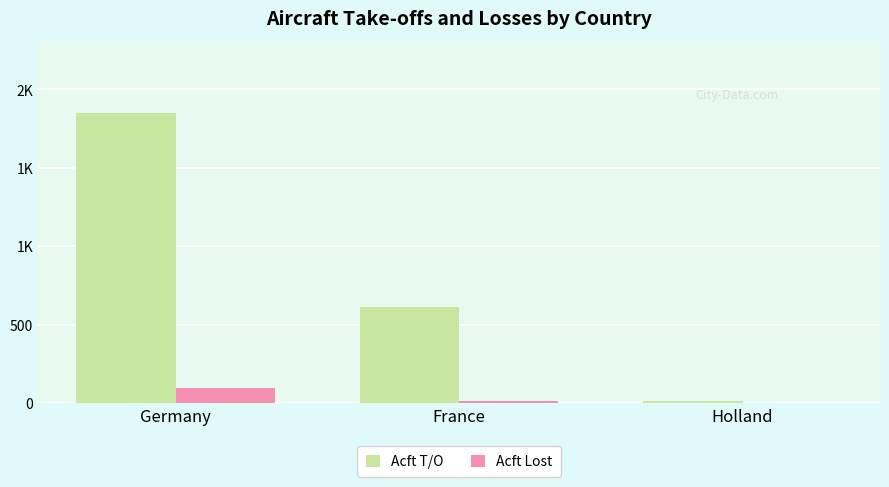

At which category is the sum across all series the highest?

Germany